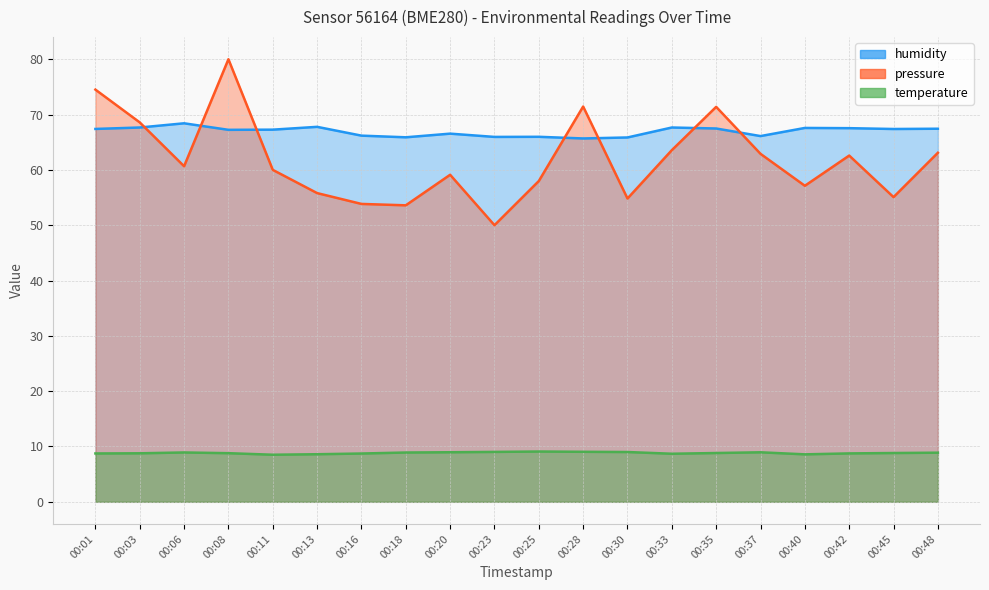

Which series has the largest total across all categories?

humidity